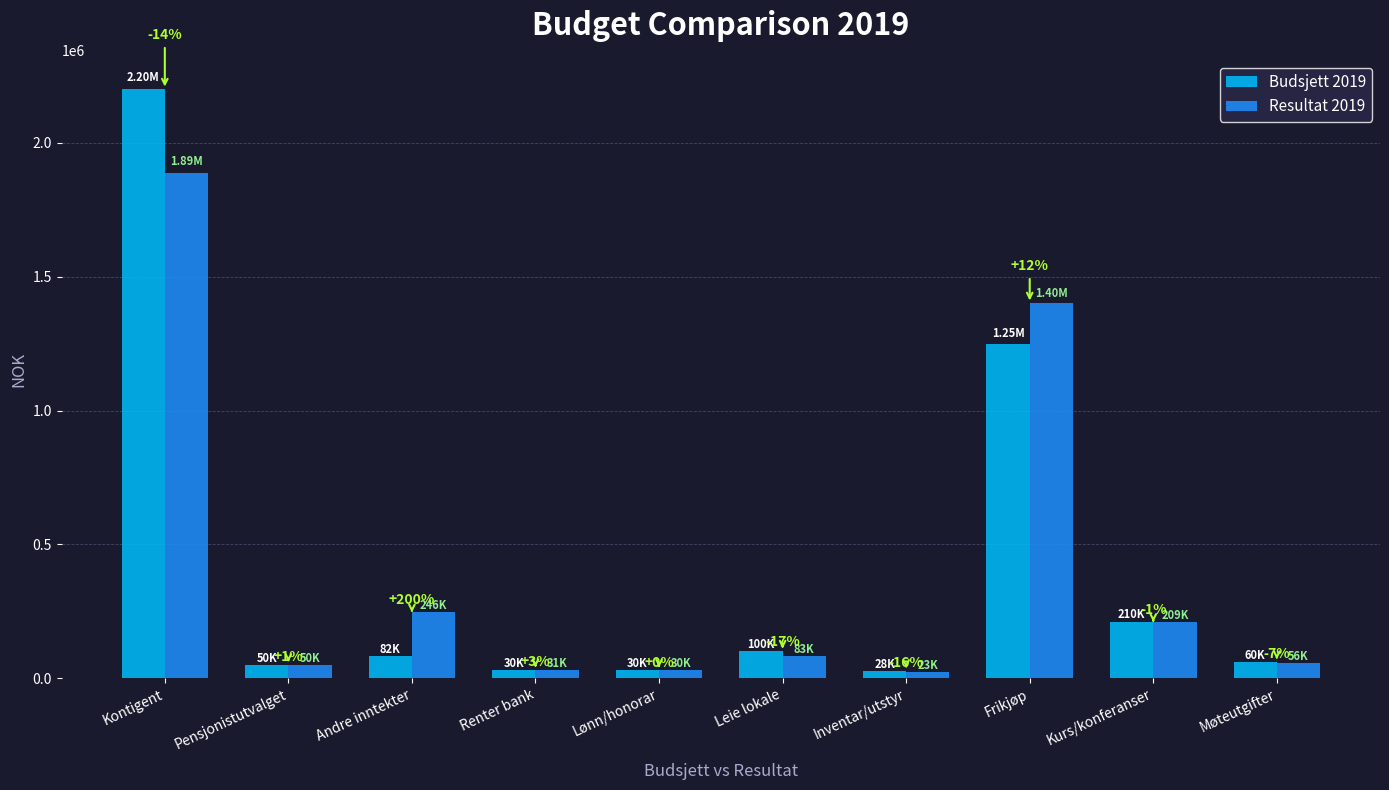

What are all the series names shown in the legend?

Budsjett 2019, Resultat 2019